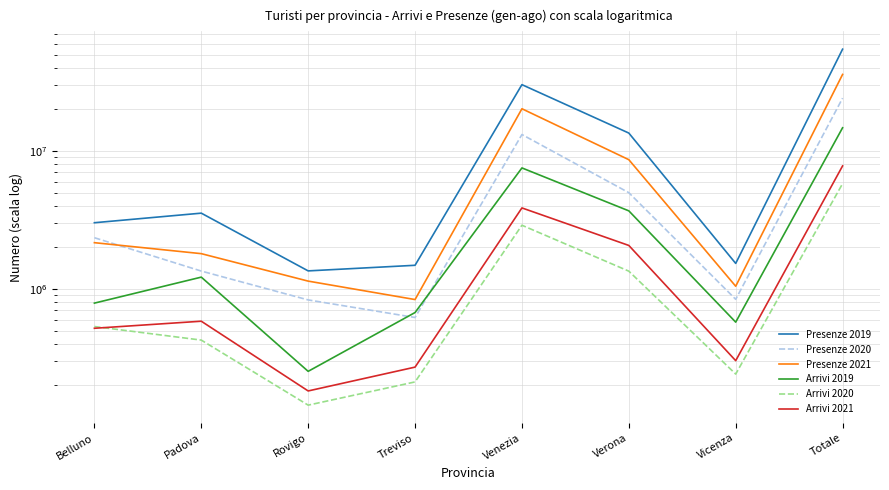

What is the sum of all Arrivi 2020 values?

11607816